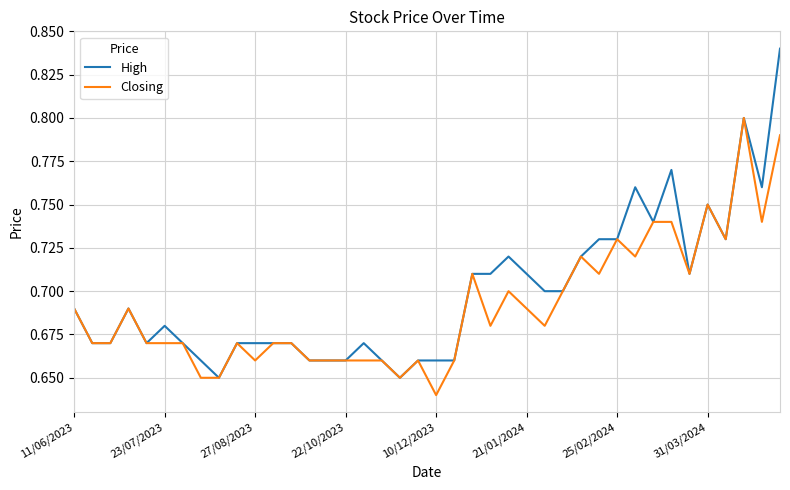

List the series in order of their peak value, lowest first.

Closing, High